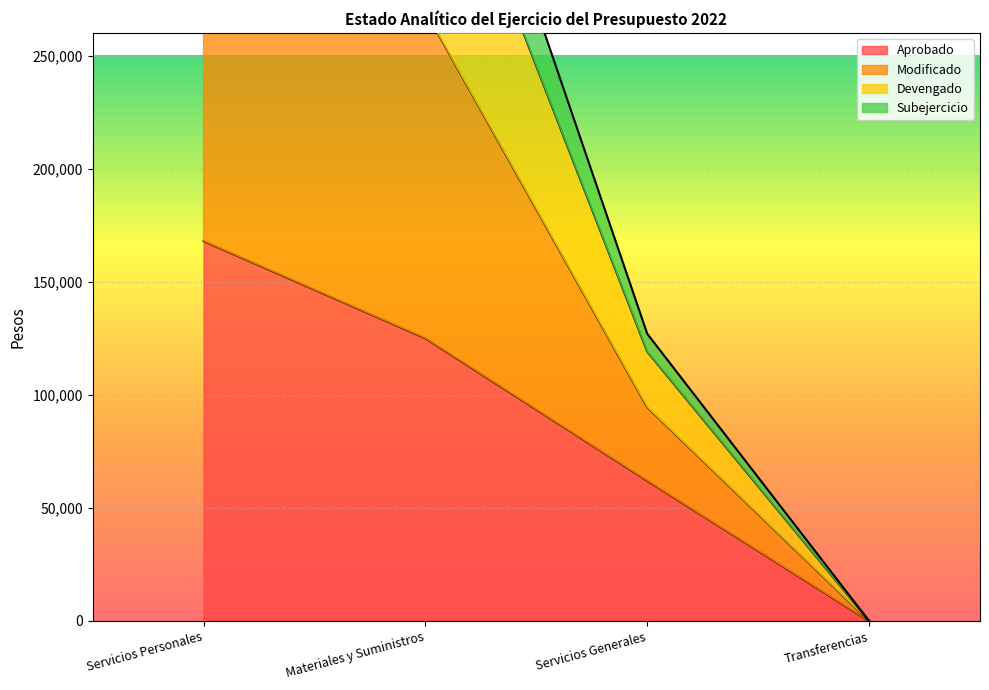

What is the label of the 2nd point from the left?

Materiales y Suministros